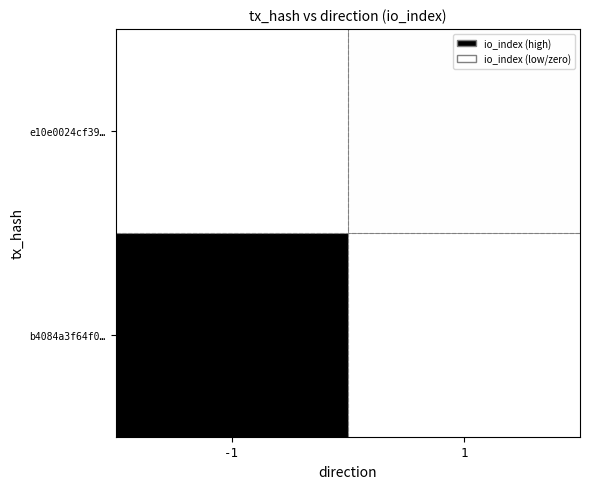

At how many categories does at least one series exceed 0?

2